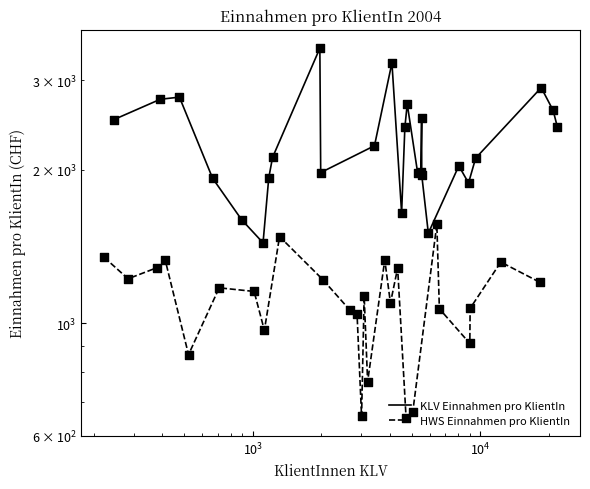

Which series reaches the maximum Y coordinate?

KLV Einnahmen pro KlientIn